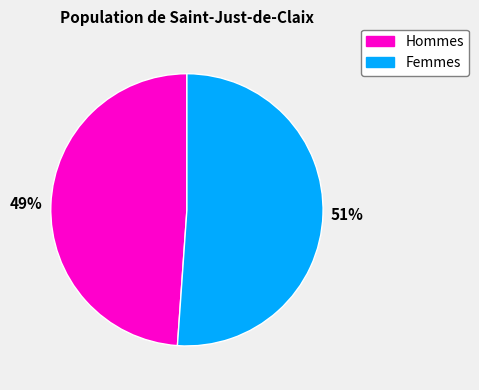

Count the number of slices in the pie.

2